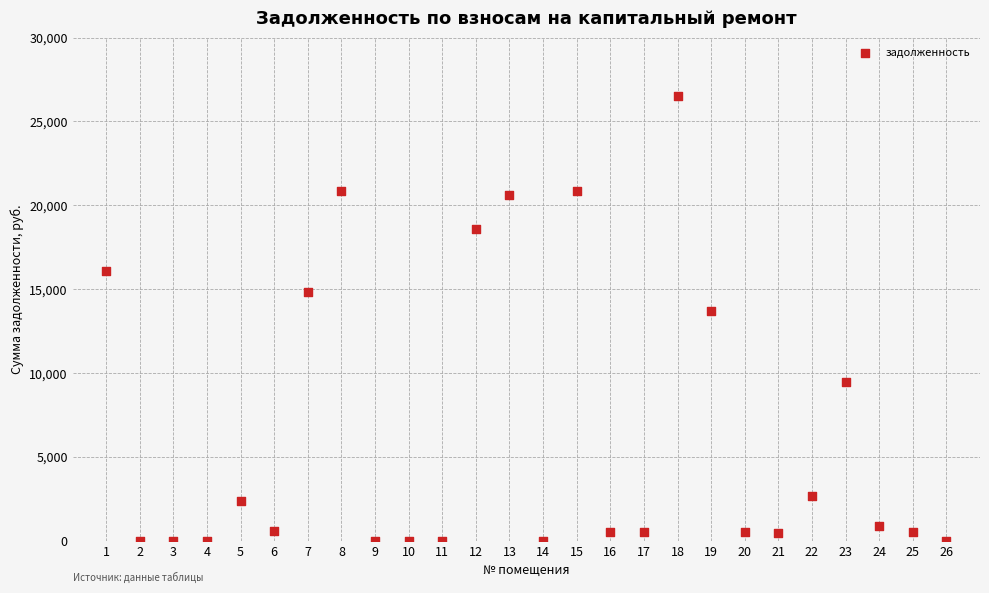

What Y value in the scatter plot is closest to 13272?

13686.7